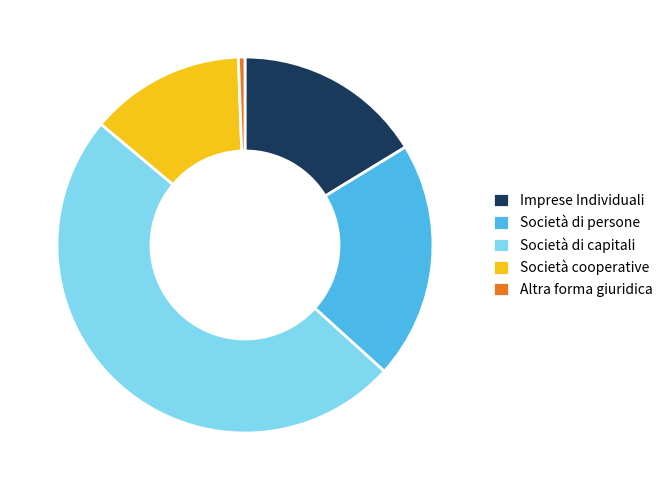

Rank the categories by value from lowest to highest.

Altra forma giuridica, Società cooperative, Imprese Individuali, Società di persone, Società di capitali